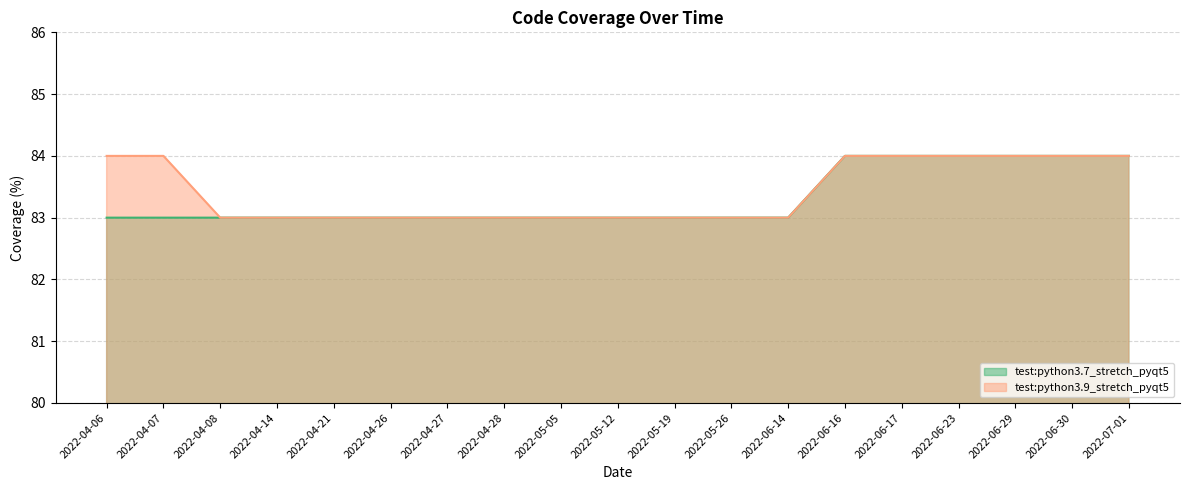

Which category has the highest value in the test:python3.7_stretch_pyqt5 series?

2022-06-16